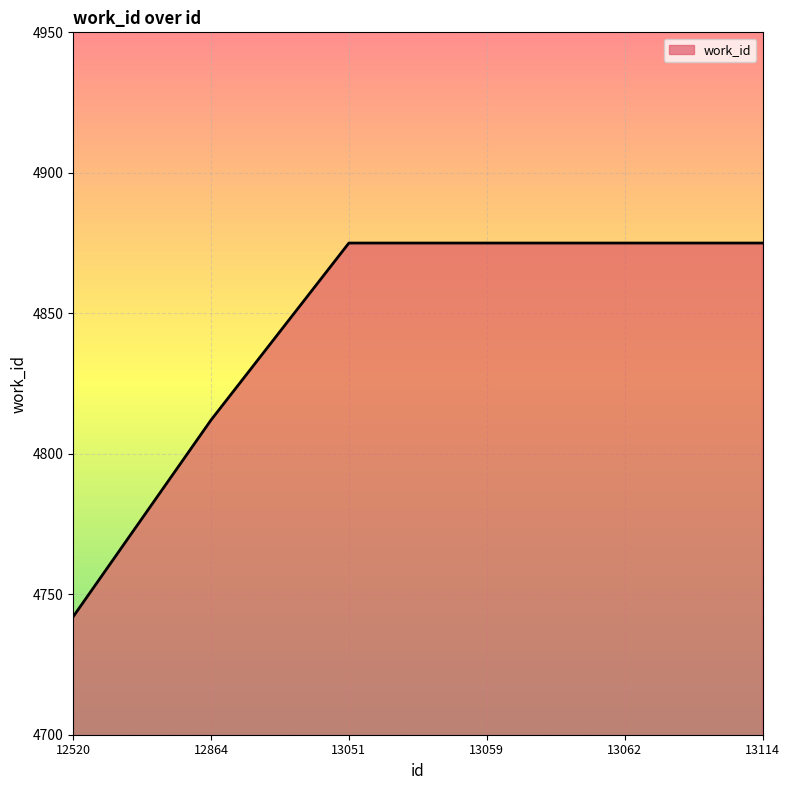

Does the chart display data point markers on the line(s)?

No